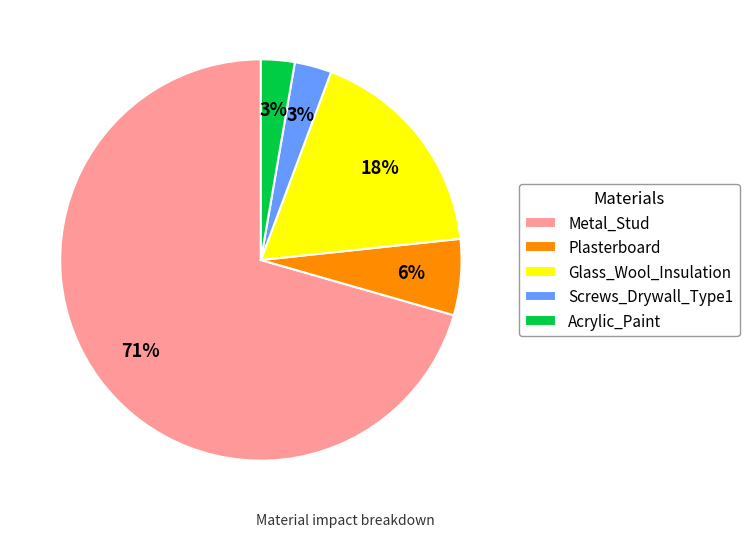

Combined, do Plasterboard and Metal_Stud account for over 50%?

Yes